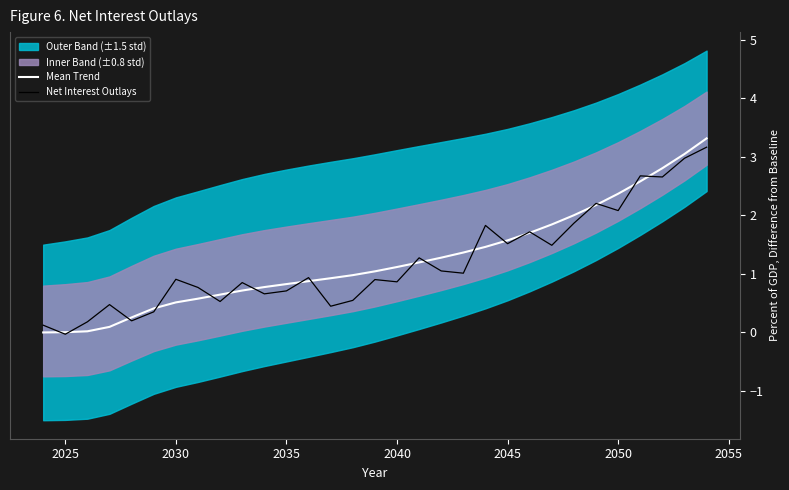

Reading left to right, extract all data points from this chart.

Mean Trend: 0.0	0.0	0.0	0.1	0.3	0.4	0.5	0.6	0.6	0.7	0.8	0.8	0.9	0.9	1.0	1.0	1.1	1.2	1.3	1.4	1.5	1.6	1.7	1.8	2.0	2.2	2.4	2.6	2.8	3.0	3.3
Net Interest Outlays: 0.1	-0.0	0.2	0.5	0.2	0.4	0.9	0.8	0.5	0.9	0.7	0.7	0.9	0.4	0.5	0.9	0.9	1.3	1.1	1.0	1.8	1.5	1.7	1.5	1.9	2.2	2.1	2.7	2.7	3.0	3.2